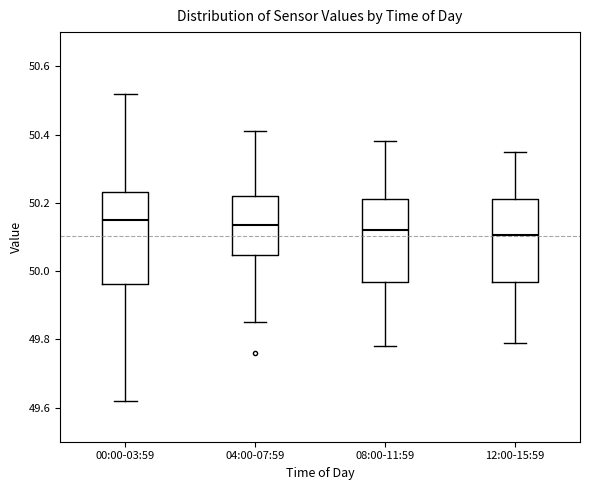

Reading left to right, read every box against the y-axis: the position of its median line, the range the box covers, and the ends of its whiskers. The values are not printed on the chart, so give them approximately, as read against the axis.

00:00-03:59: median 50.16, box 49.96 to 50.24, whiskers 49.62 to 50.52
04:00-07:59: median 50.14, box 50.04 to 50.22, whiskers 49.86 to 50.42
08:00-11:59: median 50.12, box 49.96 to 50.22, whiskers 49.78 to 50.38
12:00-15:59: median 50.10, box 49.96 to 50.22, whiskers 49.80 to 50.36